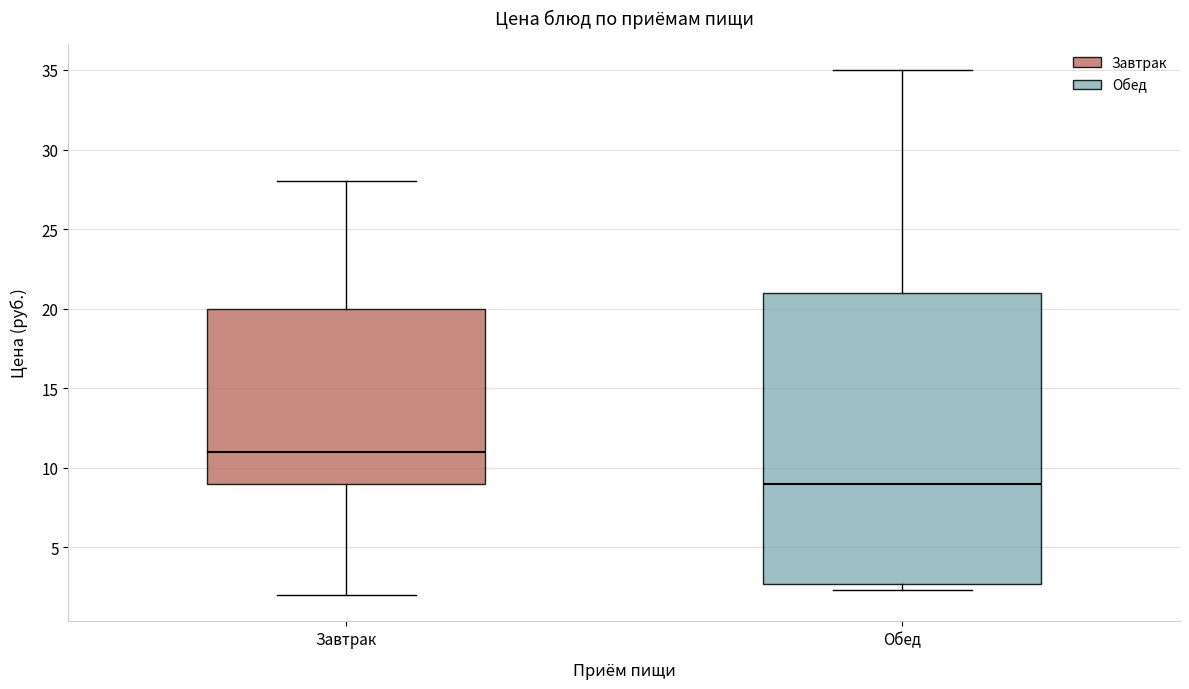

Which box has the lowest median line?

Обед